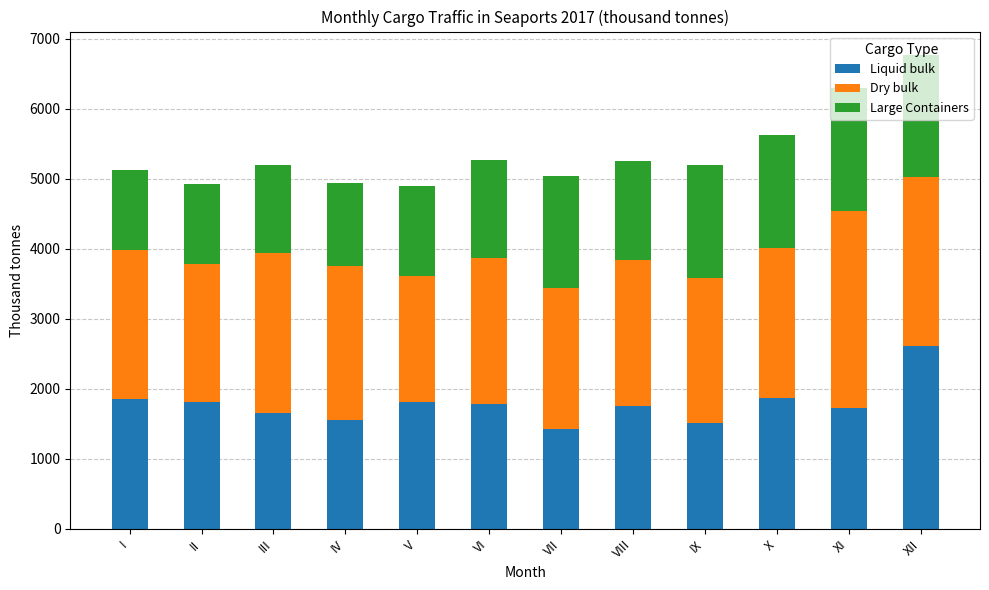

Which category has the highest value in the Liquid bulk series?

XII